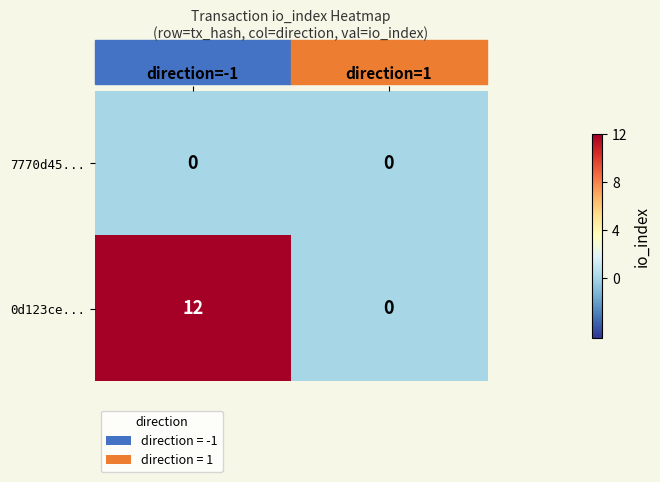

Which series changed the most between direction=-1 and direction=1?

0d123ce...